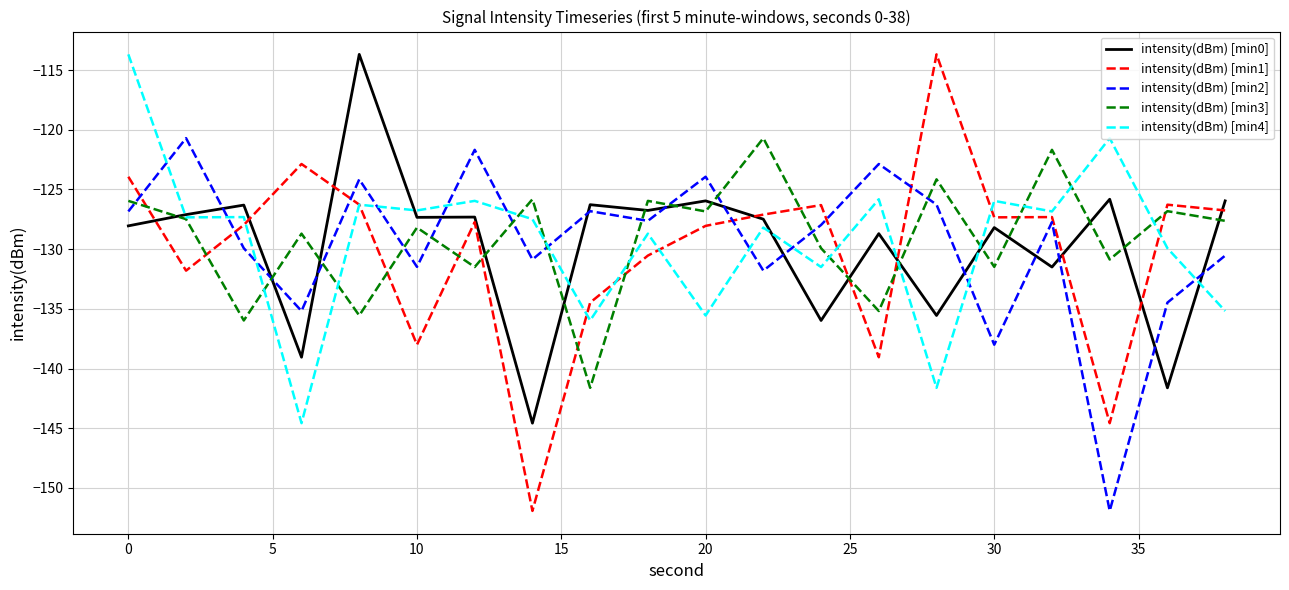

True or false: intensity(dBm) [min0] and intensity(dBm) [min2] intersect in this chart.

True